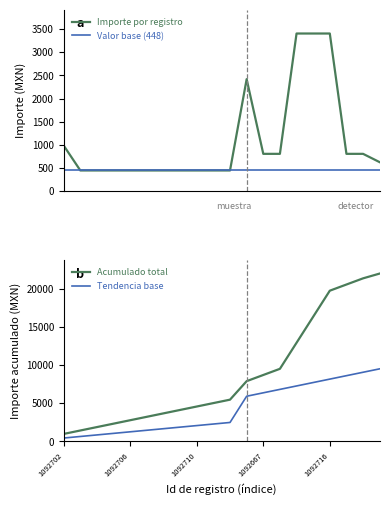

True or false: Acumulado total has more than 1 interior local peaks.

False